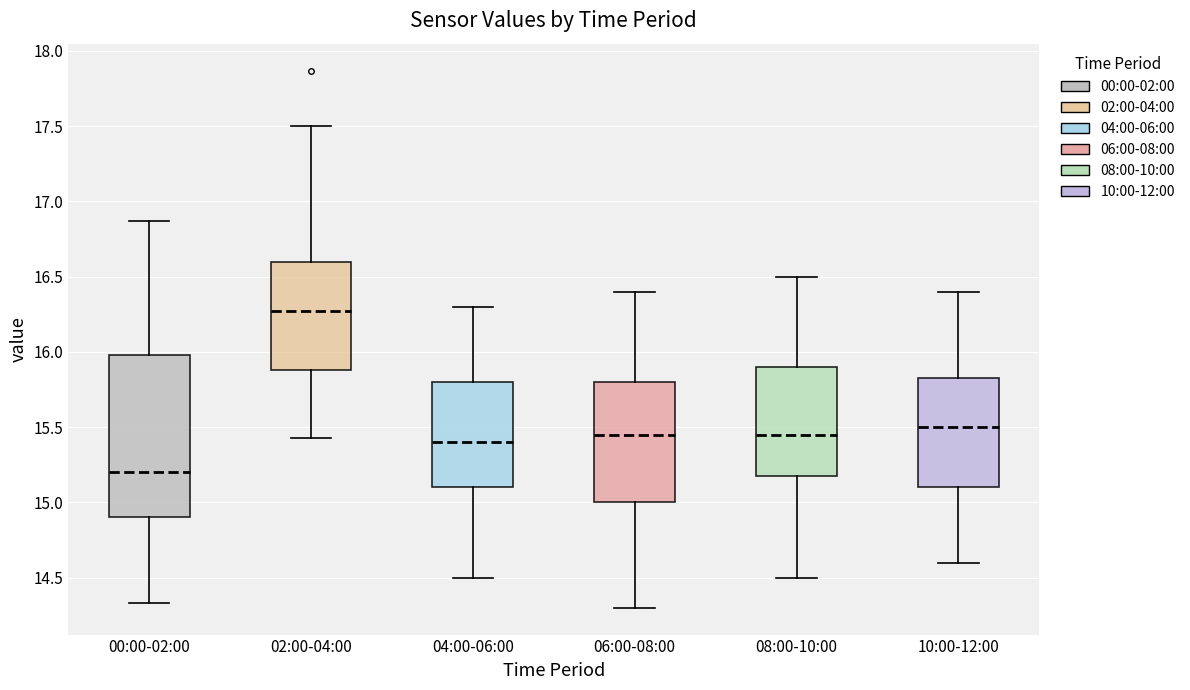

Where is the upper edge of the box for 02:00-04:00 on the y-axis? The values are not printed on the chart, so give them approximately, as read against the axis.

16.60